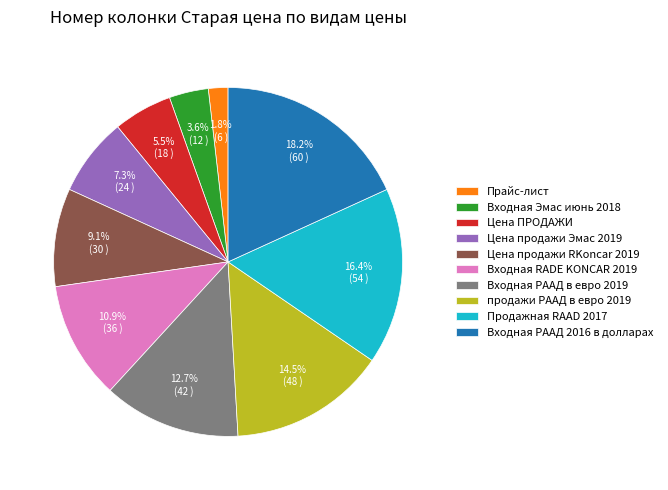

Between Входная RADE KONCAR 2019 and Продажная RAAD 2017, which is larger?

Продажная RAAD 2017